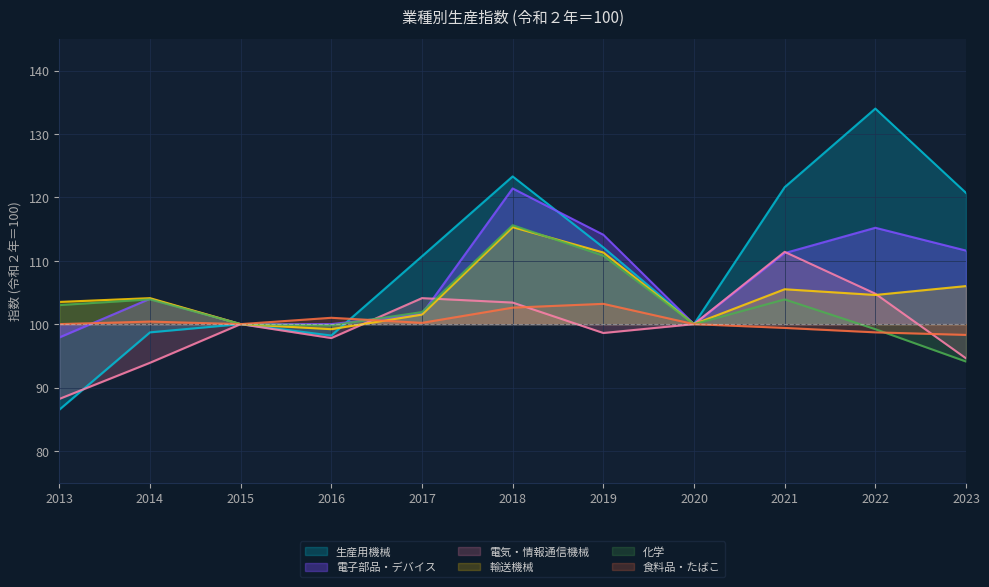

How many lines are shown in the chart?

6